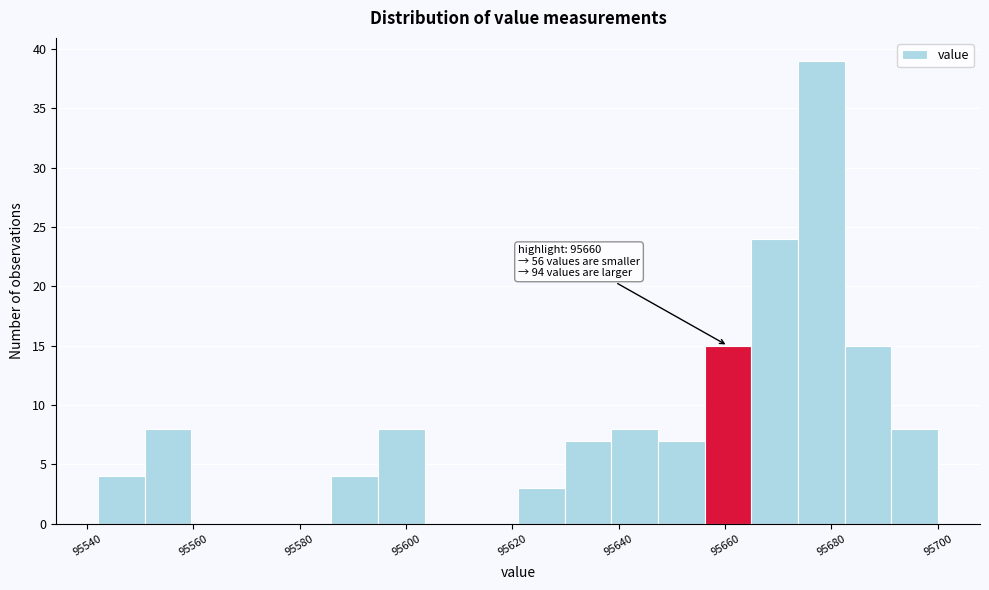

Which range on the x-axis has the tallest bar?

95674 to 95682